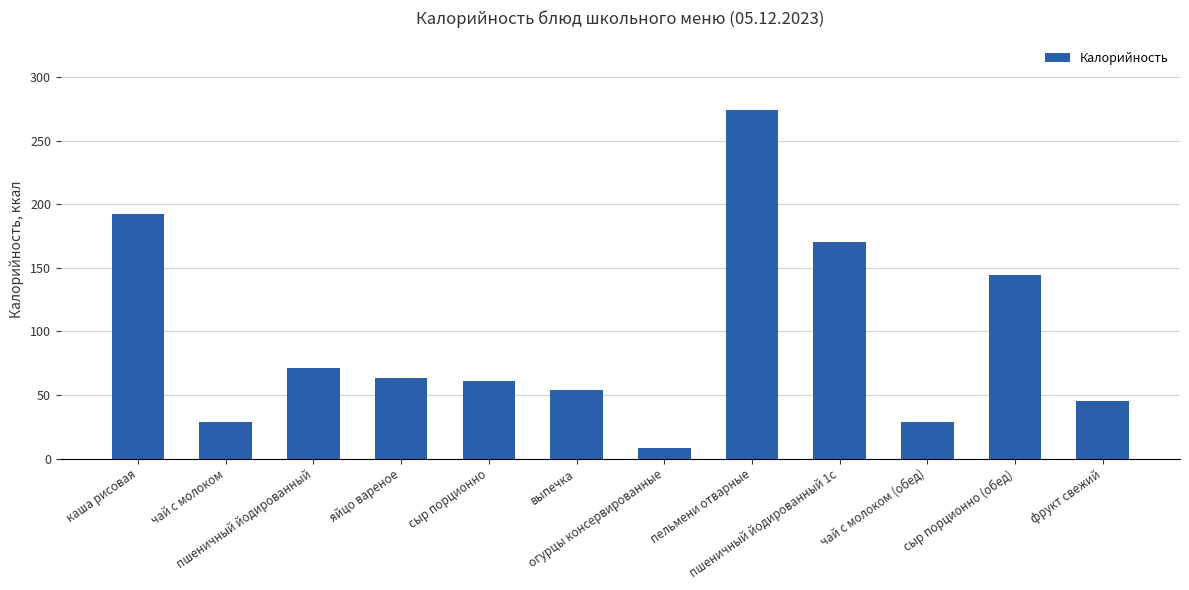

What position from the right is пшеничный йодированный 1с?

4